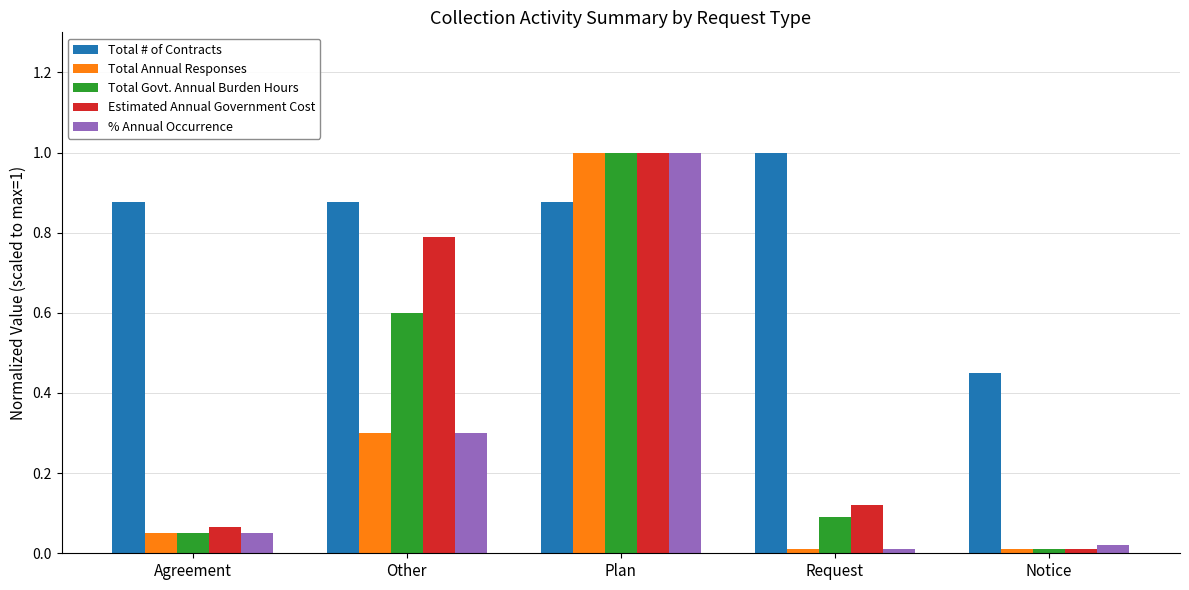

What position from the left is Request?

4